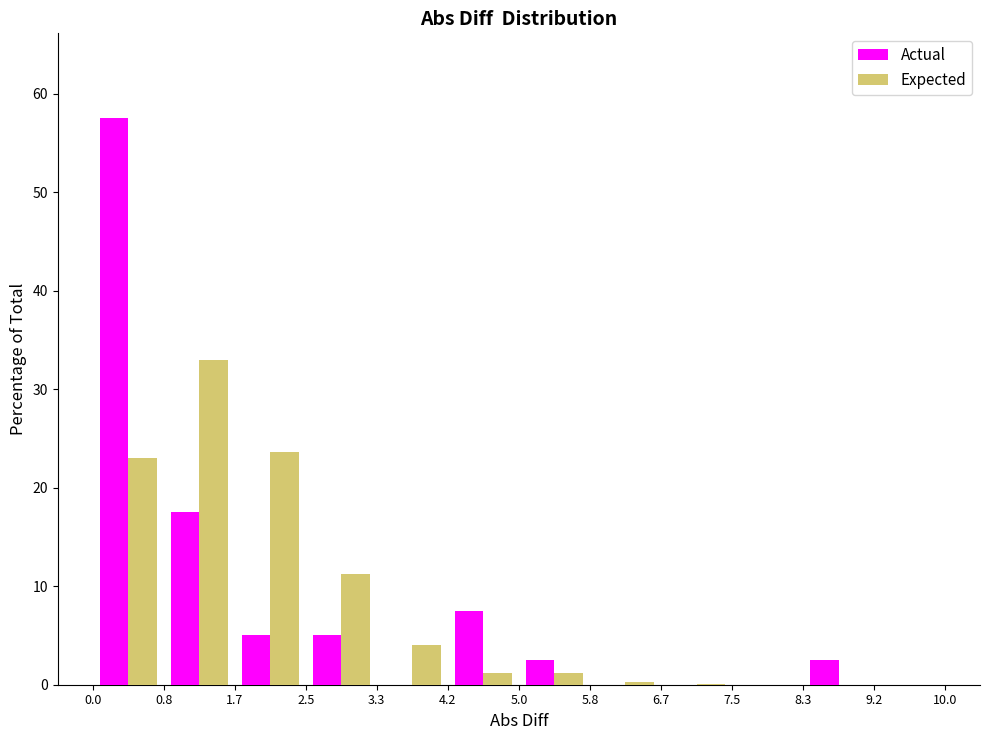

In the Expected series, which range on the x-axis has the tallest bar?

0.8 to 1.7